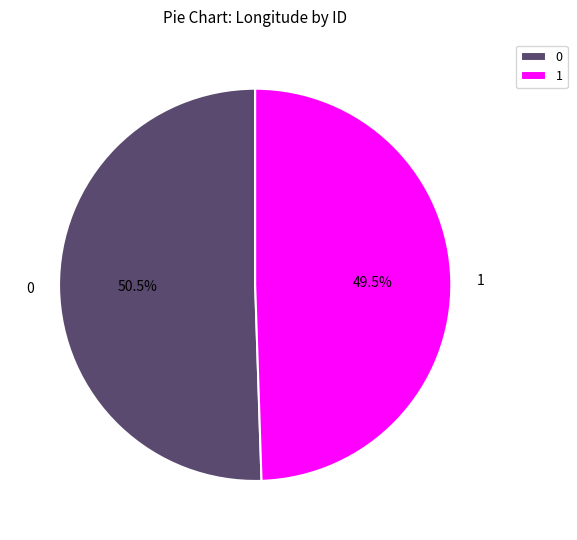

How many segments does this pie chart have?

2